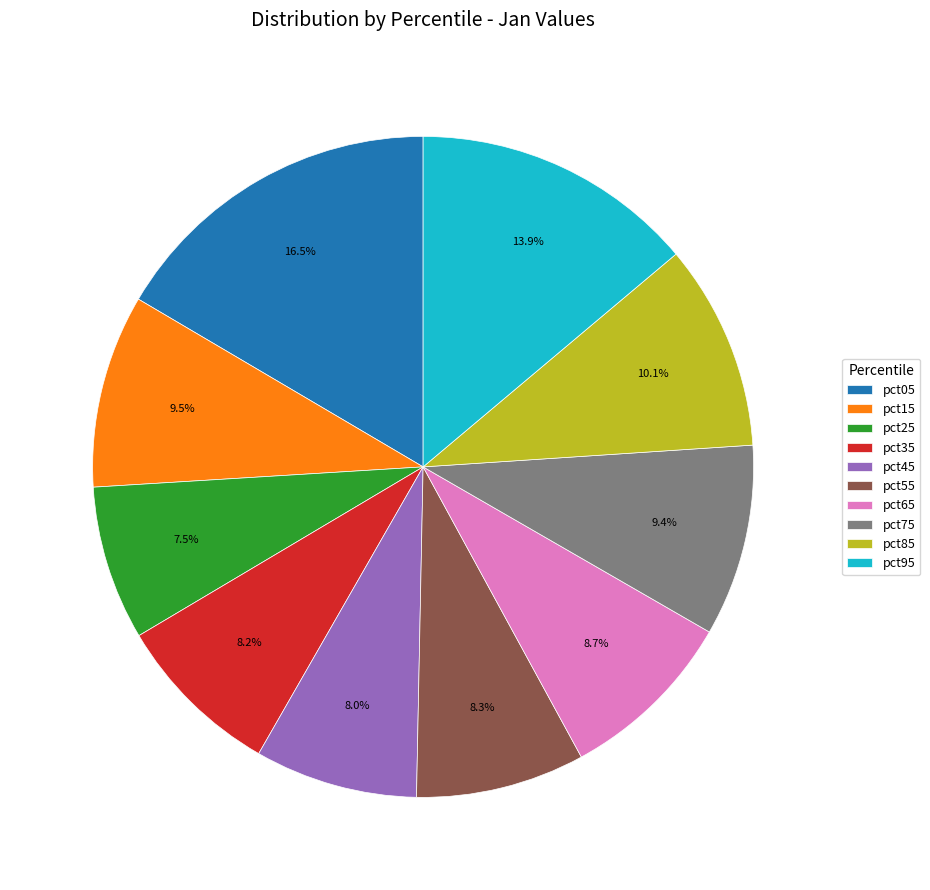

To the nearest percent, what is the average slice percentage?

10%